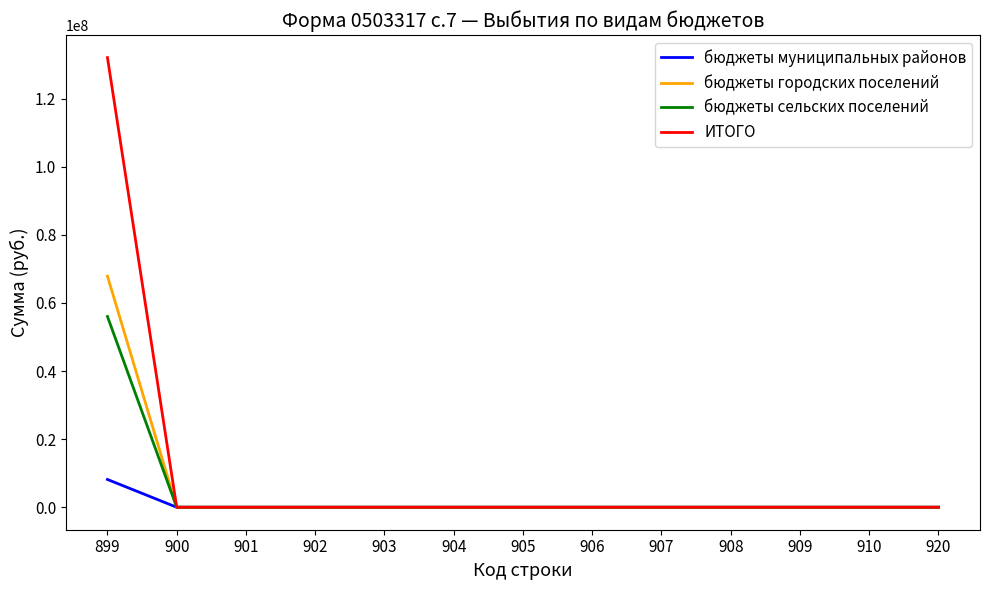

Rank the series by their maximum value, from highest to lowest.

ИТОГО, бюджеты городских поселений, бюджеты сельских поселений, бюджеты муниципальных районов